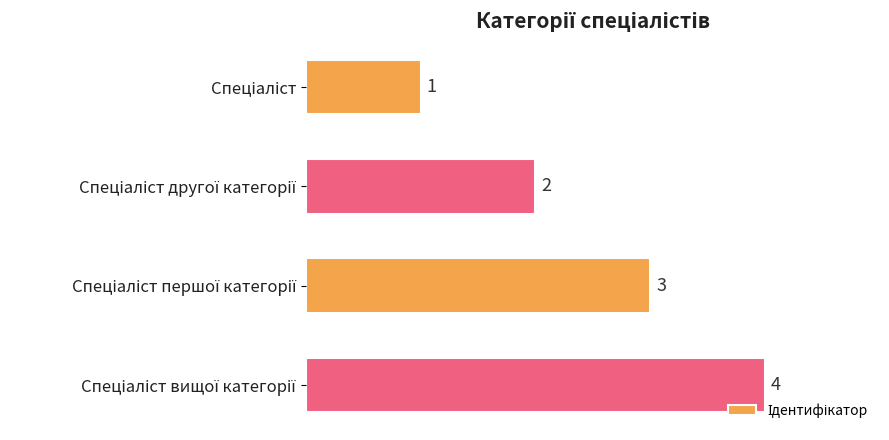

How many values are between 2 and 4?

3